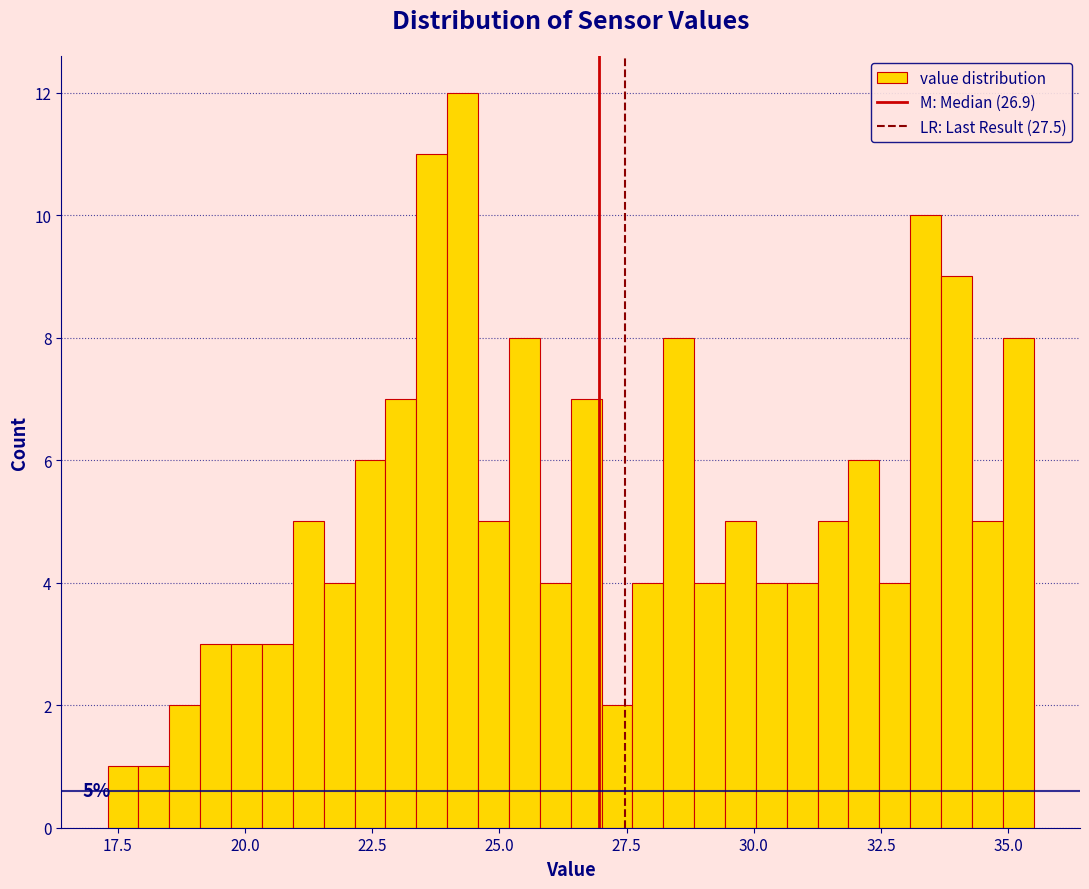

Read against the x-axis, roughly where is the centre of the tallest bar?

24.5